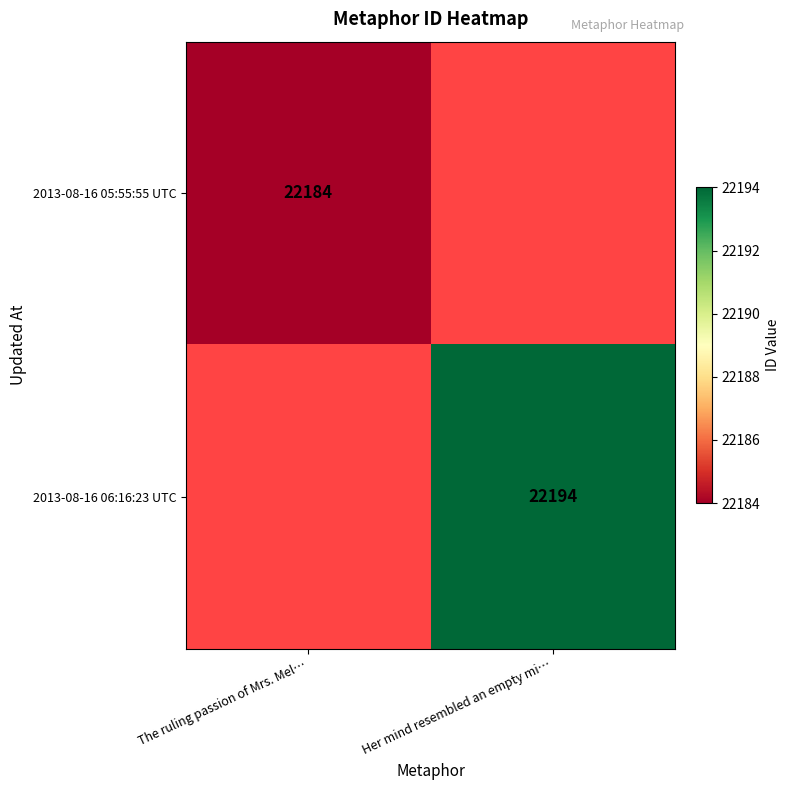

The 2013-08-16 06:16:23 UTC series shows 22194 at Her mind resembled an empty mi…. True or false?

True